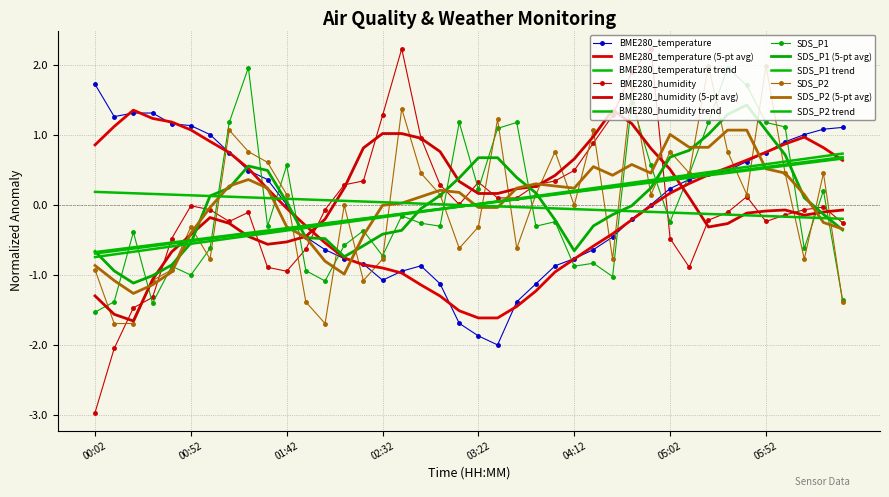

Rank the series by their maximum value, from highest to lowest.

BME280_humidity, SDS_P2, SDS_P1, BME280_temperature